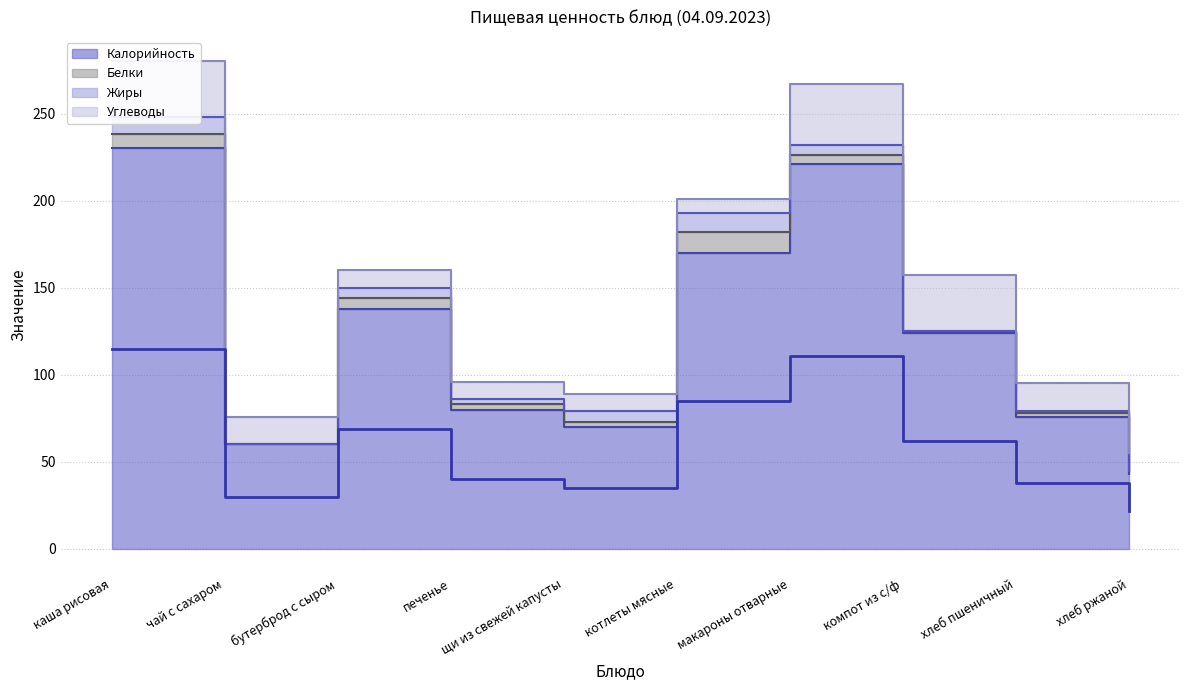

How many lines are shown in the chart?

4